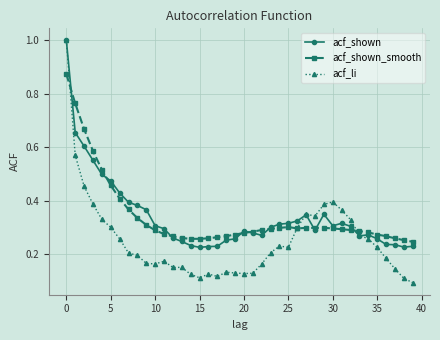

At how many categories does at least one series exceed 0?

40